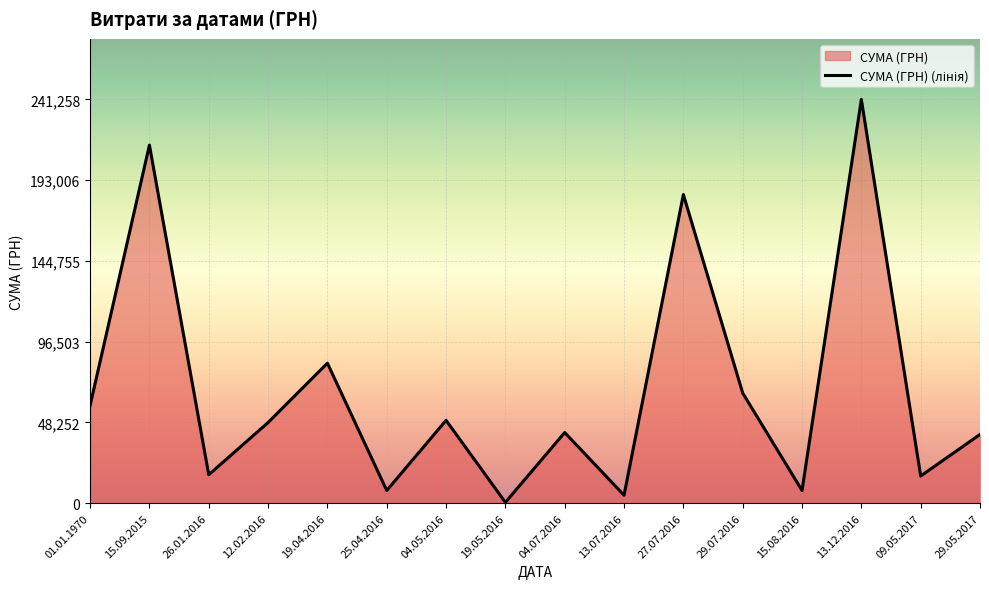

Does the chart display data point markers on the line(s)?

No